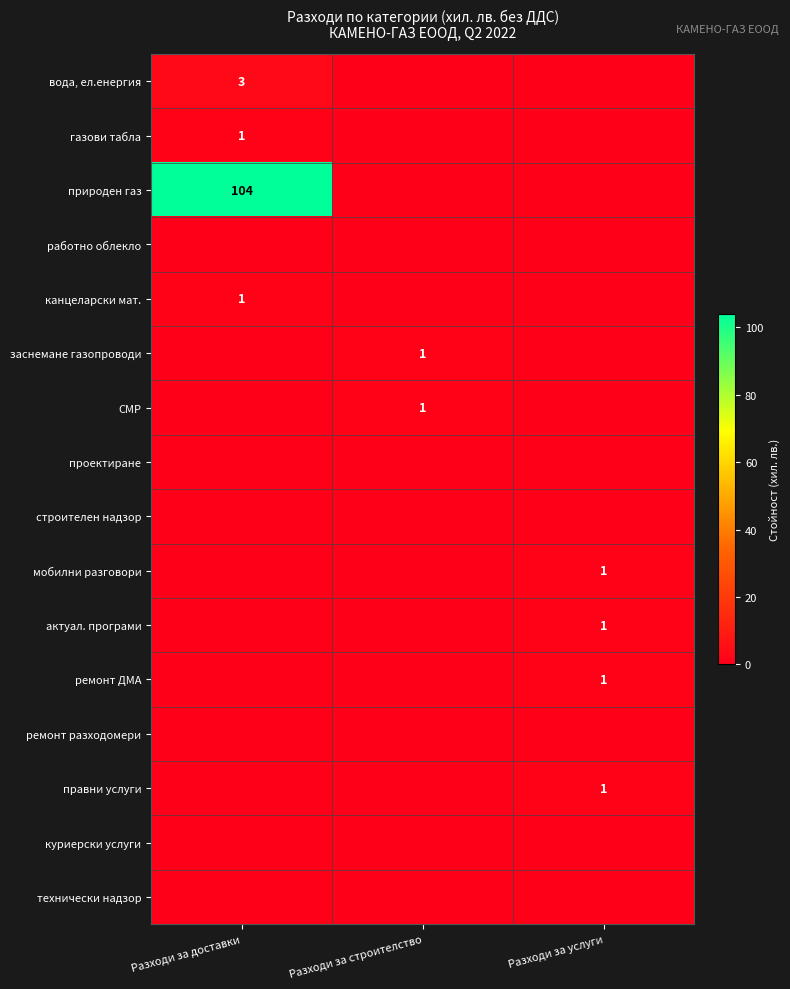

What is the approximate value of канцеларски мат. at Разходи за доставки?

1